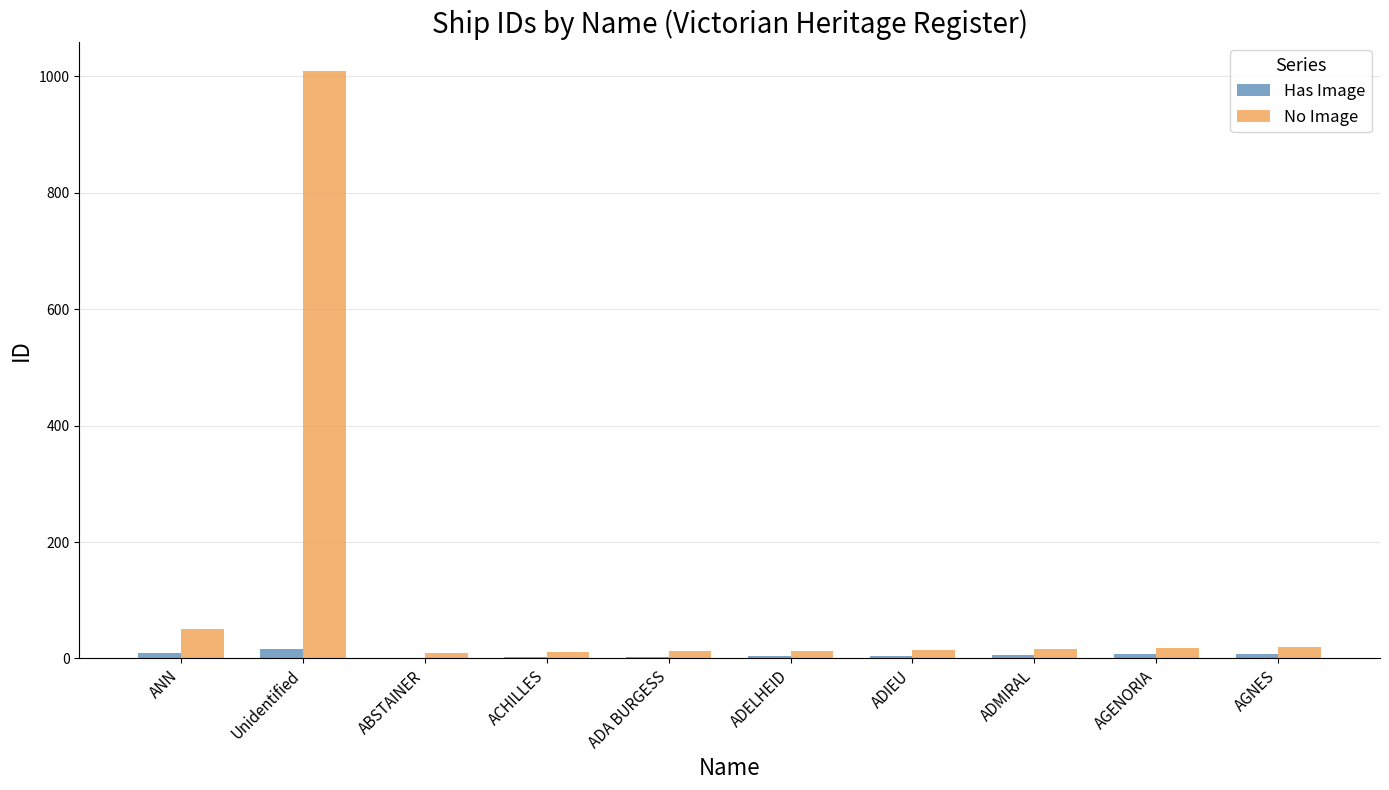

At which label does No Image reach its peak?

Unidentified